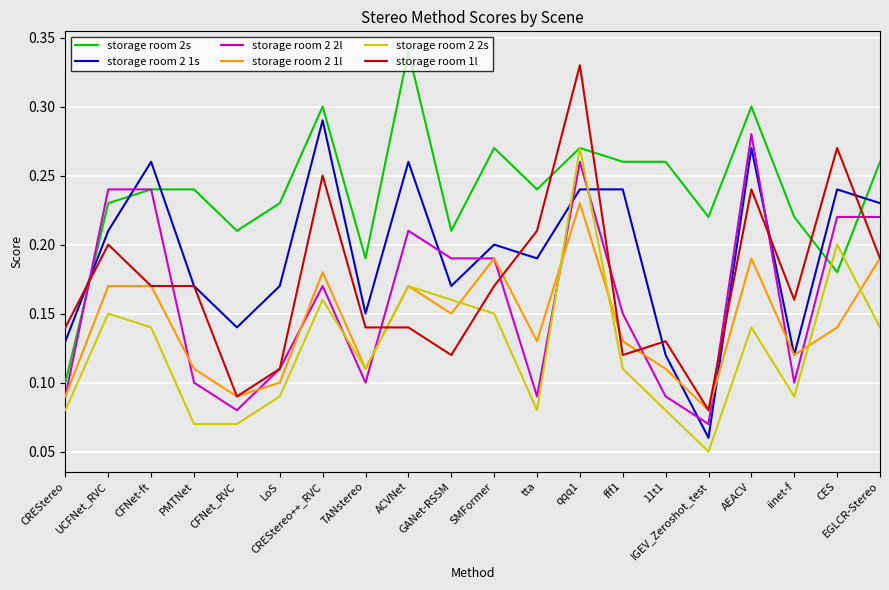

After their last crossing, which series has the higher values: storage room 1l or storage room 2s?

storage room 2s